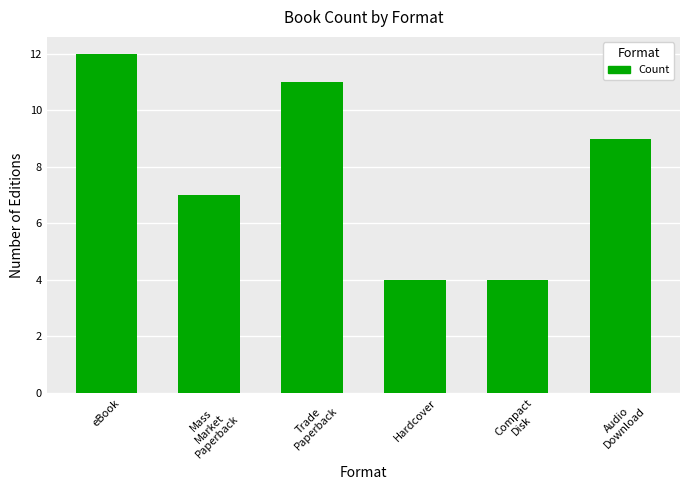

How many categories are shown in the chart?

6